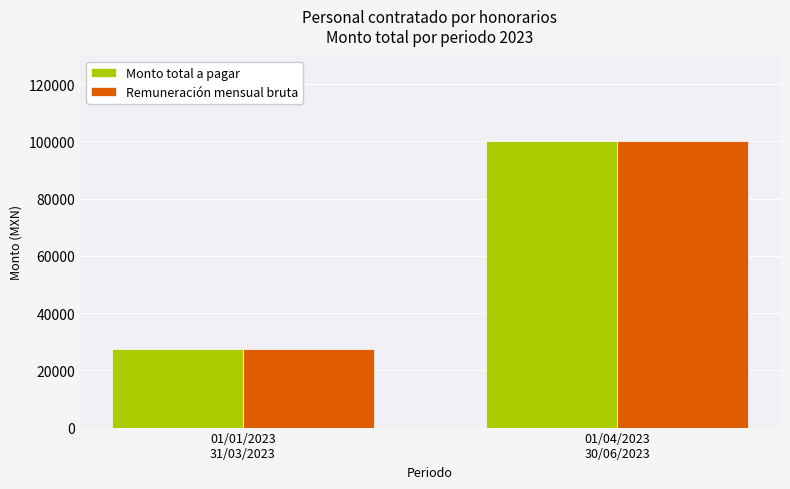

What is the average value of the Monto total a pagar series?

63797.5